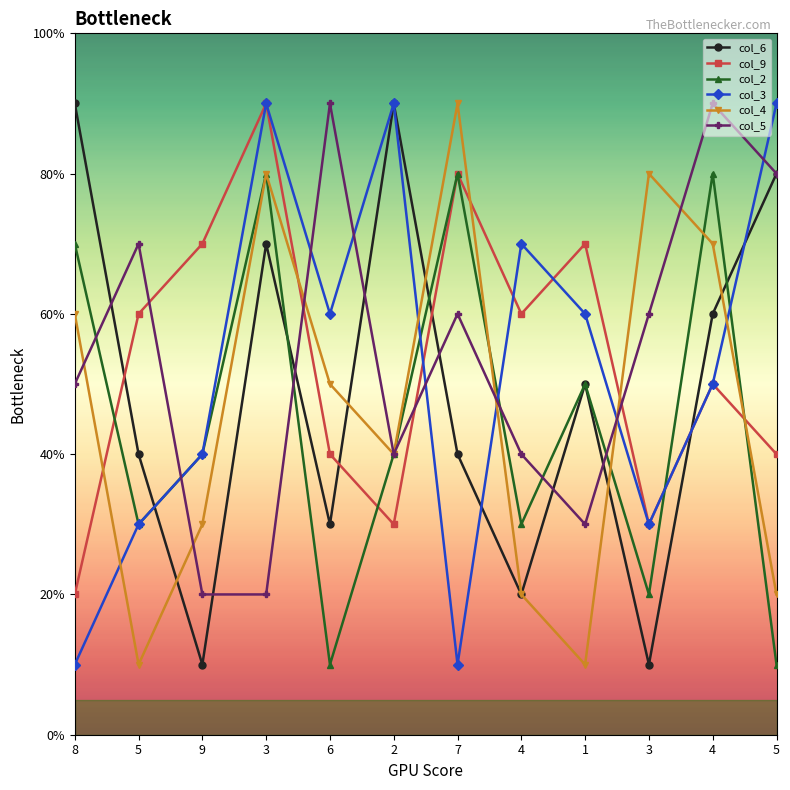

What are all the series names shown in the legend?

col_6, col_9, col_2, col_3, col_4, col_5